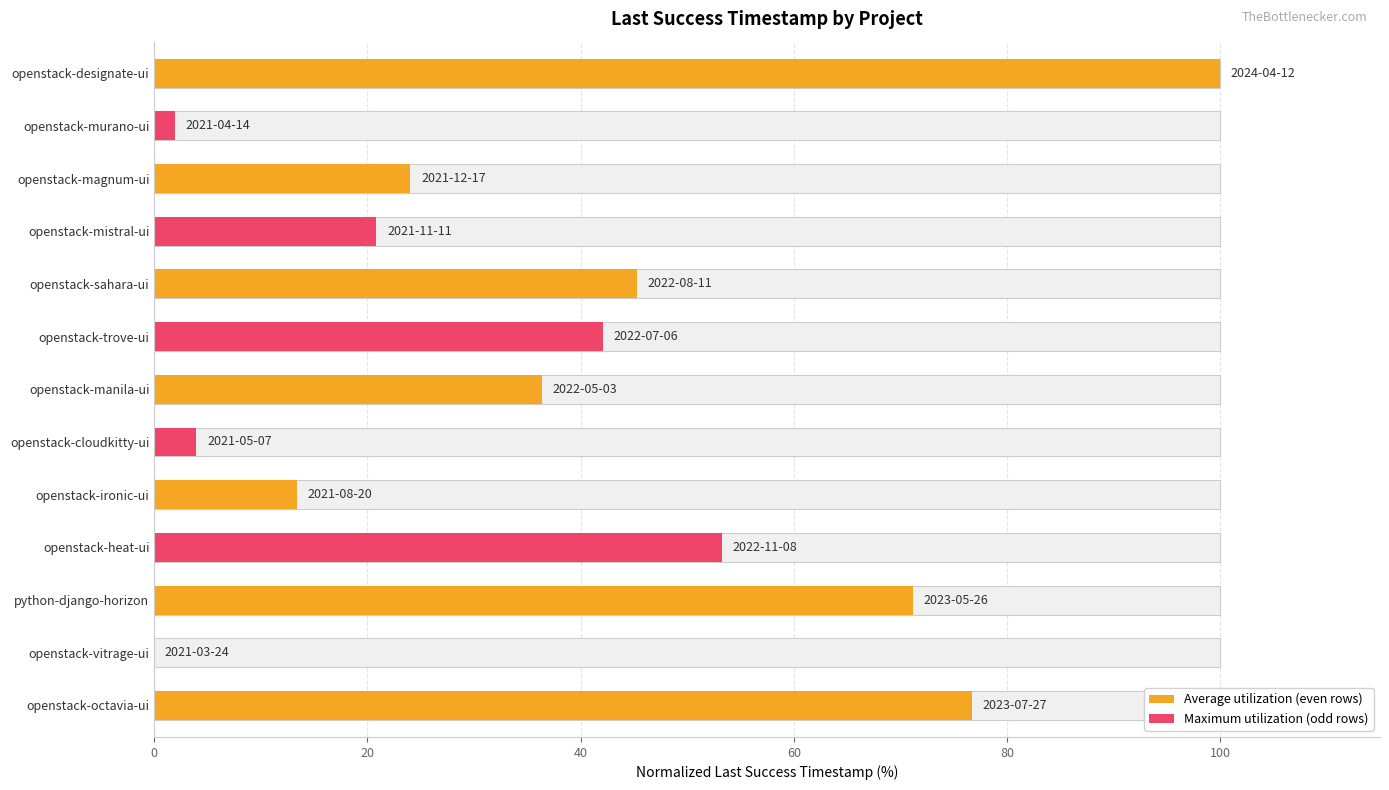

What is the difference between the second highest and second lowest values?

74.8